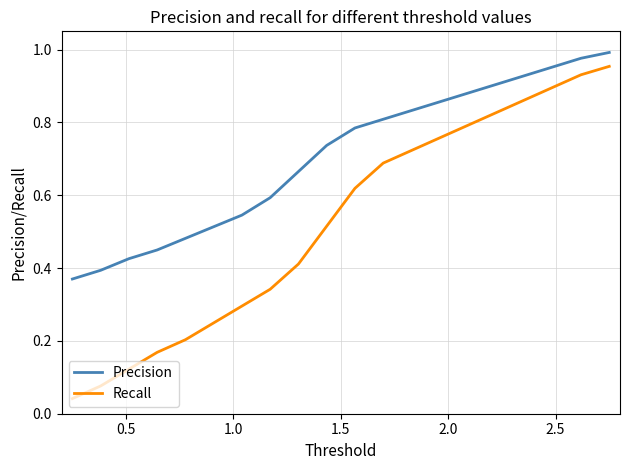

True or false: Precision and Recall cross at least once.

False